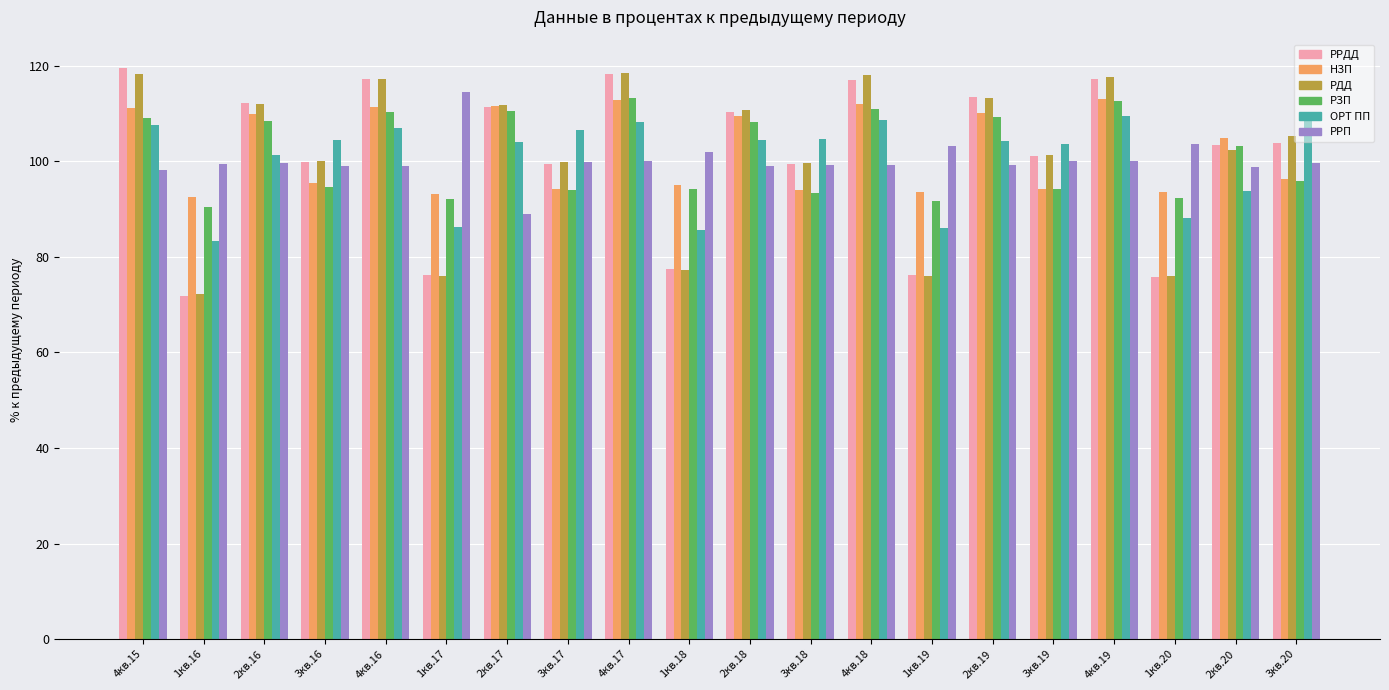

Is it true that РРДД equals 127.6 at 1кв.18?

False